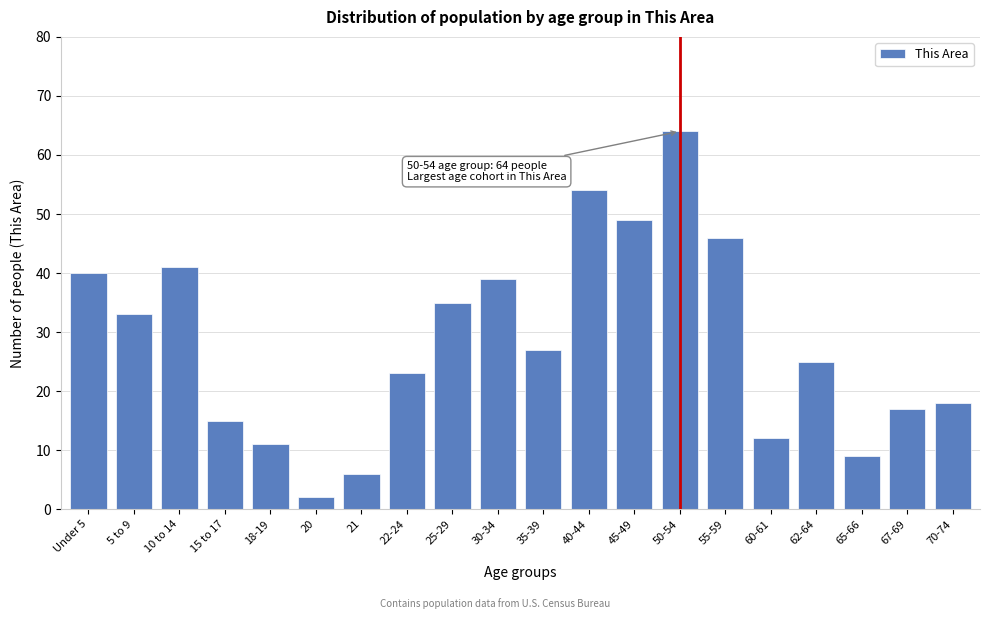

Reading right to left, extract all data points from this chart.

18	17	9	25	12	46	64	49	54	27	39	35	23	6	2	11	15	41	33	40